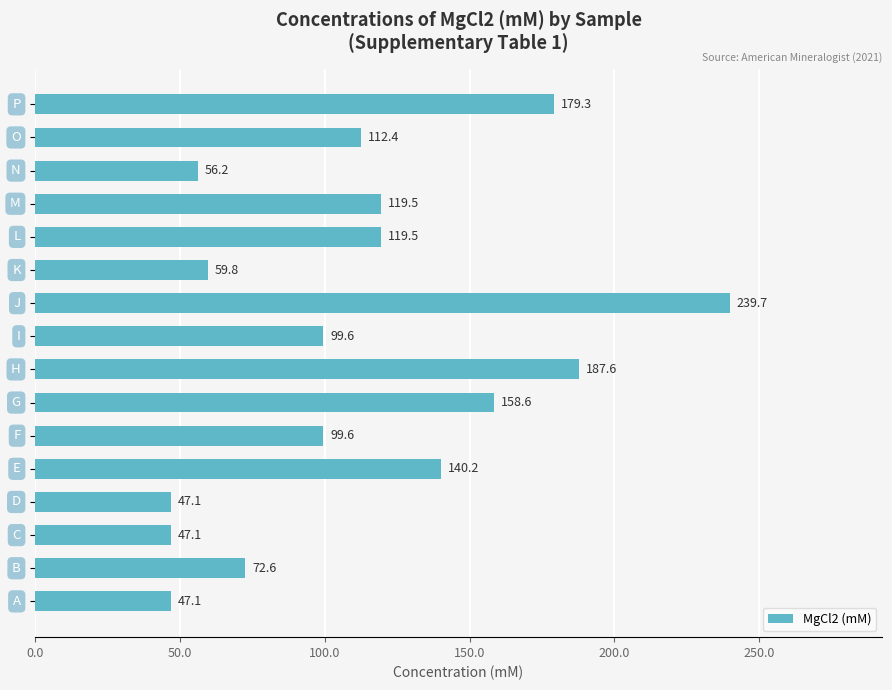

What is the sum of all values?

1785.9